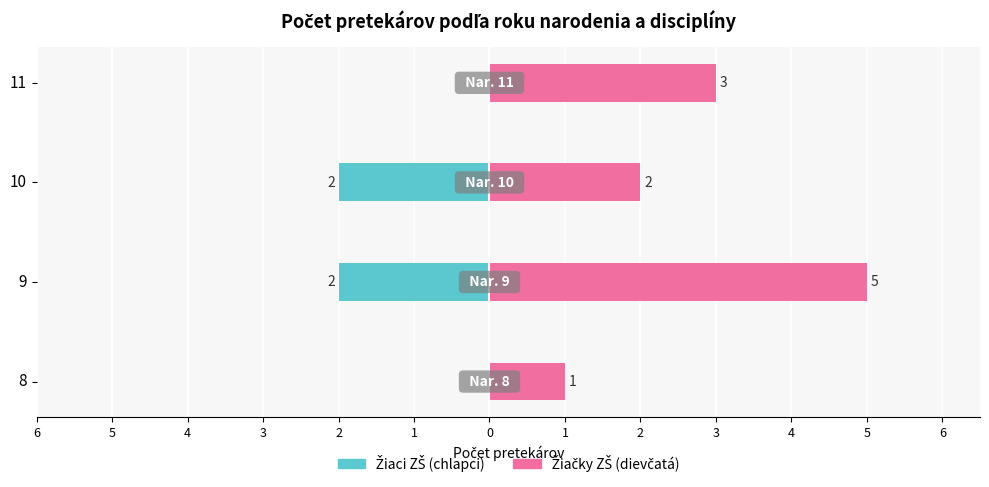

What are all the series names shown in the legend?

Žiaci ZŠ (chlapci), Žiačky ZŠ (dievčatá)